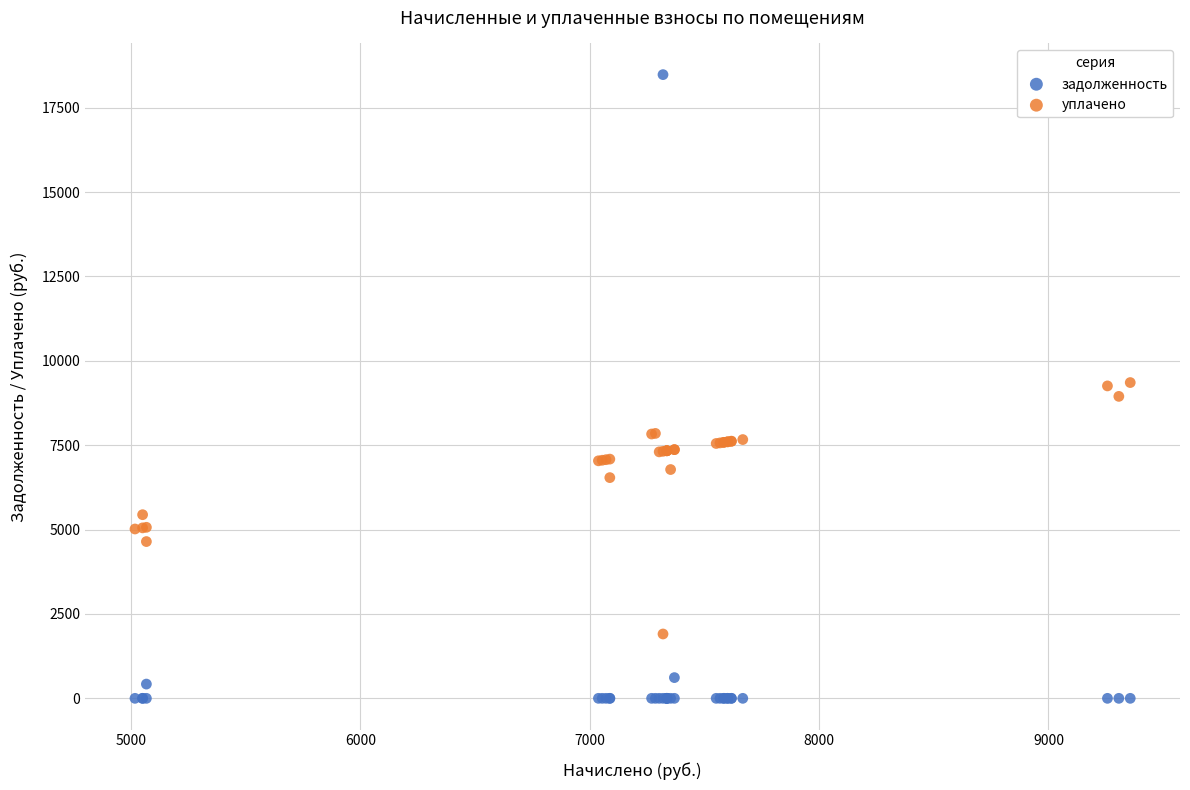

What is the X range (max minus min) for the scatter plot?

4338.7